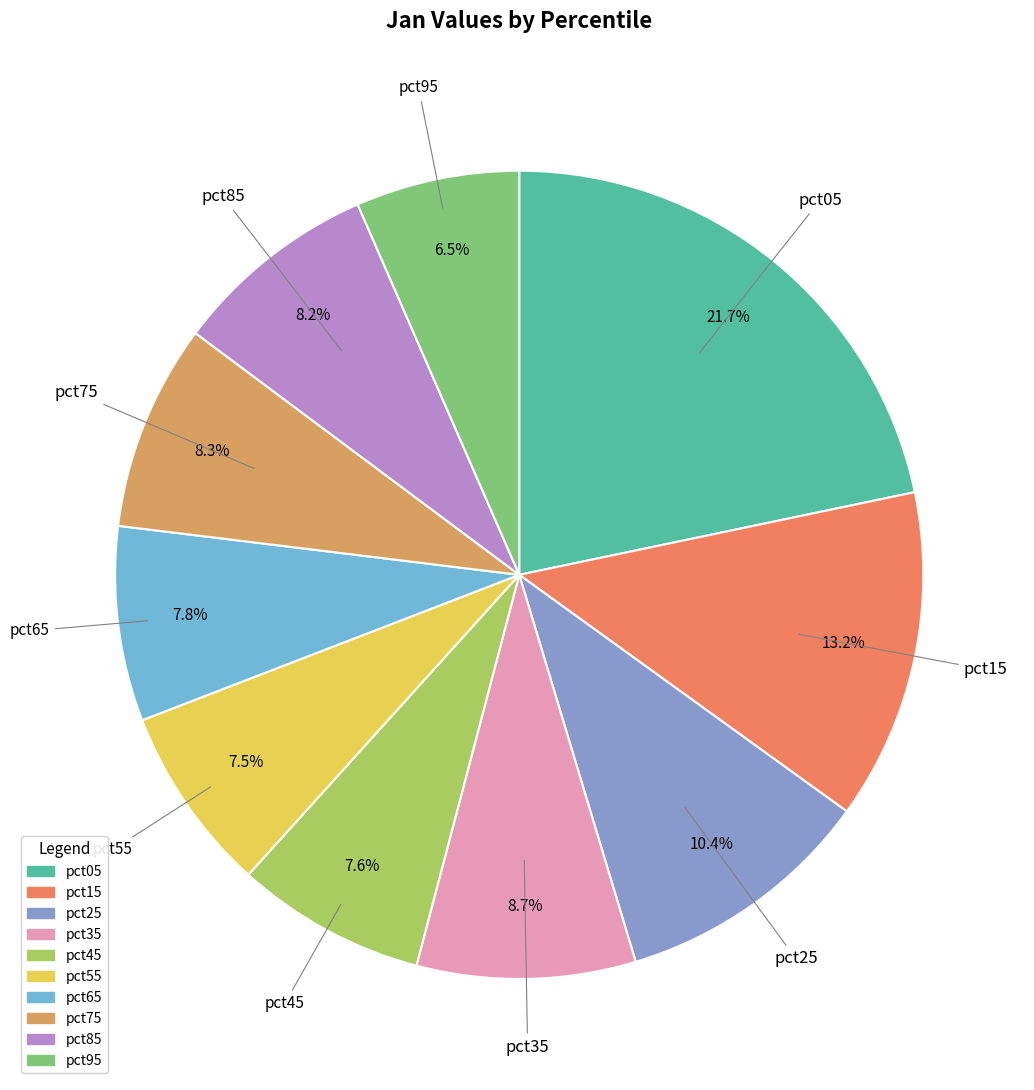

What percentage is the pct75 slice, to the nearest percent?

8%